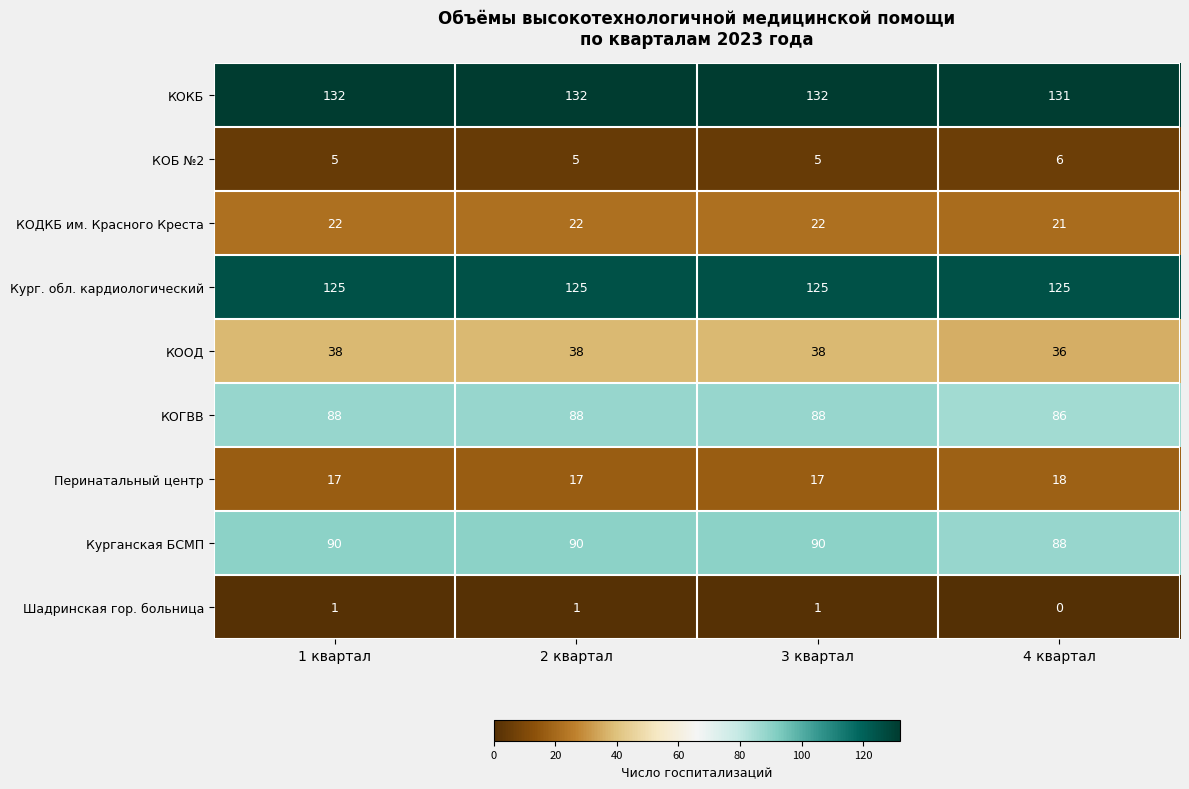

What is the total value across all series at 4 квартал?

511